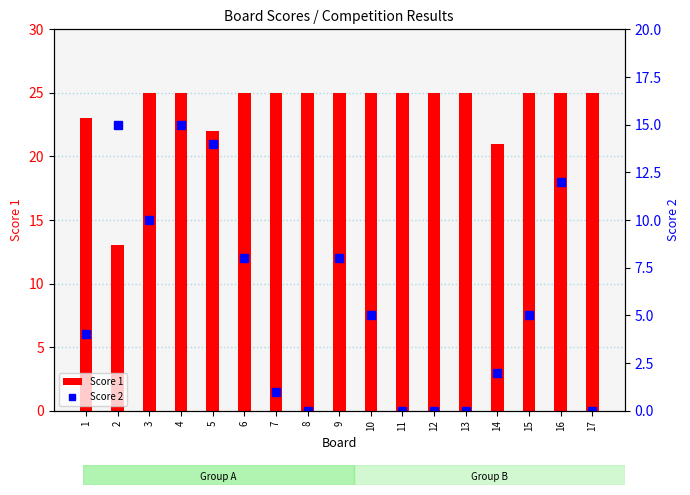

Rank the series by their average value, from lowest to highest.

Score 2, Score 1